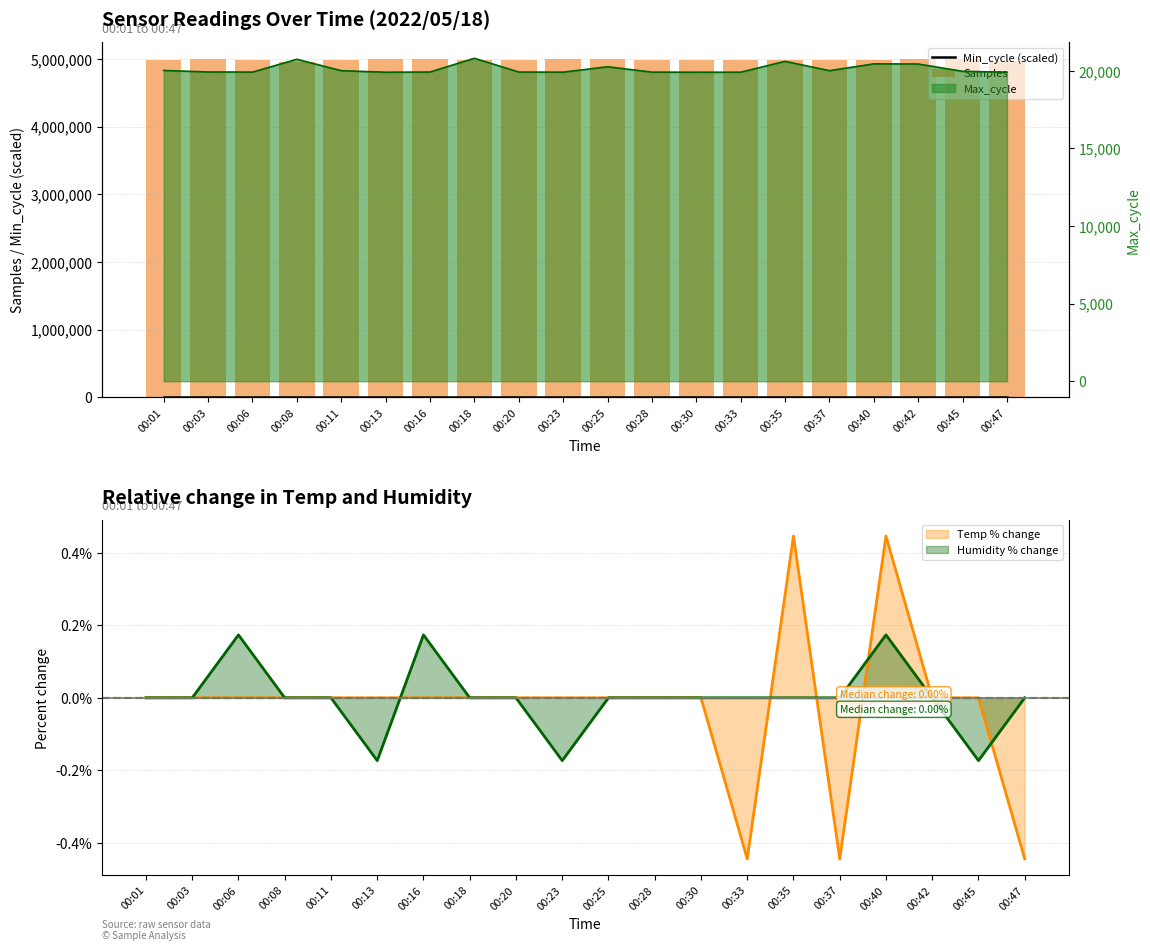

Which series has the widest spread of values?

Samples